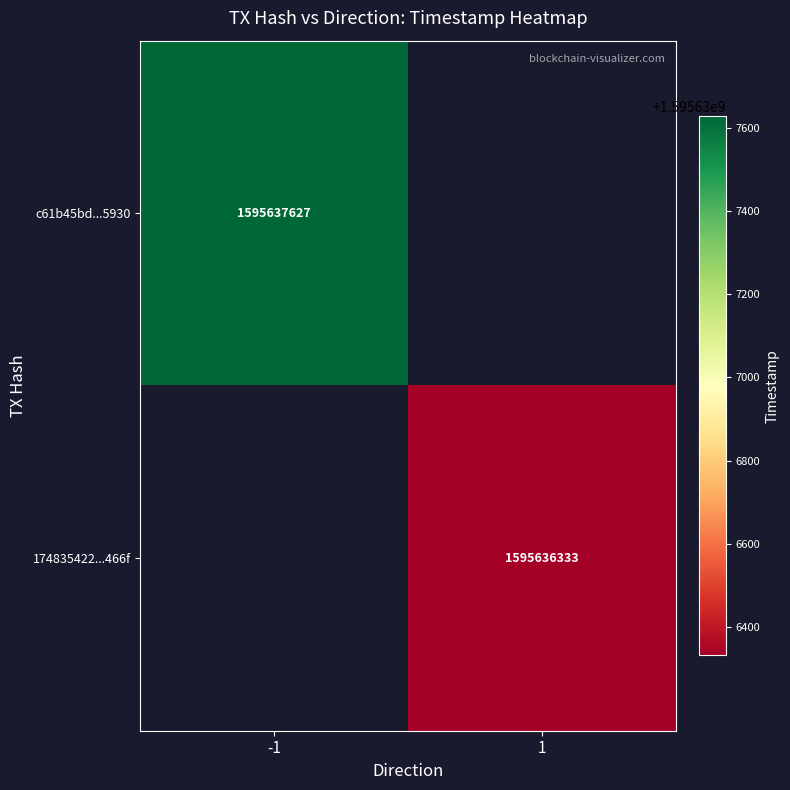

Is it true that 174835422dd5c7676299a676e756f67f1a7466f equals 1595636333 at time_stamp?

True